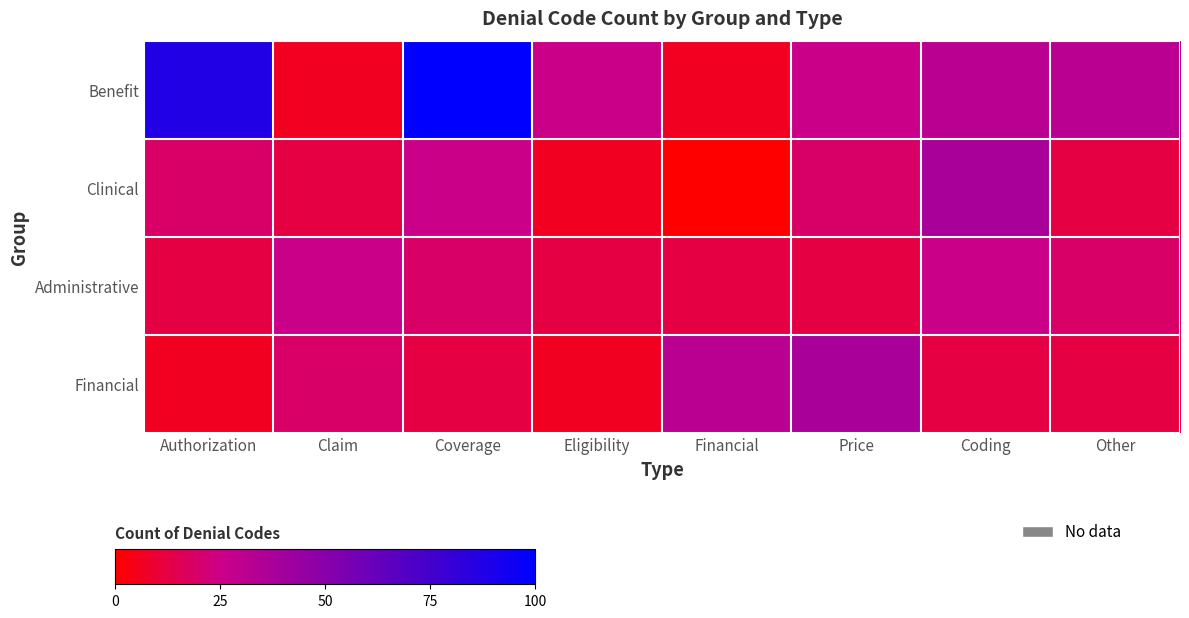

At Claim, list the series in order from largest to smallest.

Administrative, Financial, Clinical, Benefit